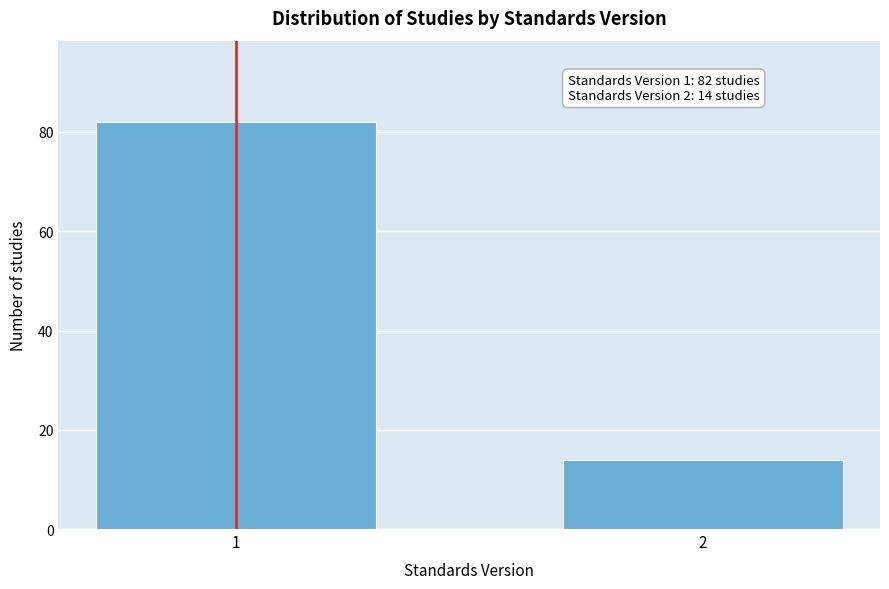

Reading right to left, list all the values displayed in this chart.

14	82